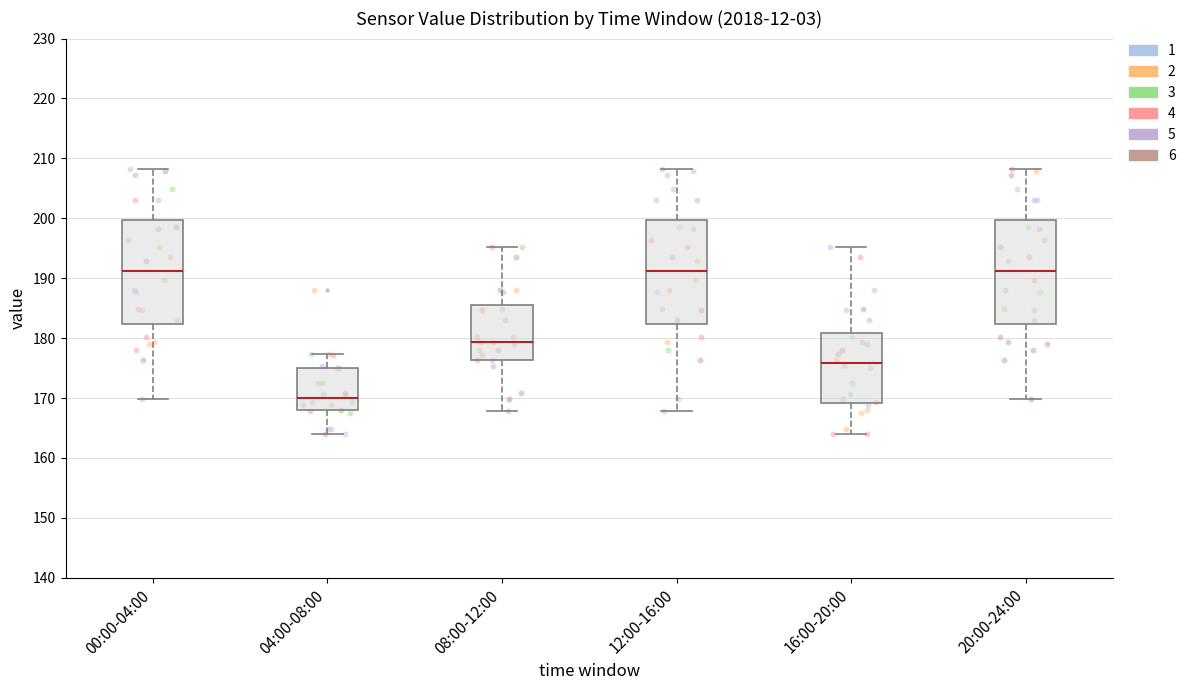

Reading left to right, transcribe this box plot: for each box, give where its median line is, the range the box spans, and where its two whiskers end, as read against the y-axis. The values are not printed on the chart, so give them approximately, as read against the axis.

00:00-04:00: median 191, box 182 to 200, whiskers 170 to 208
04:00-08:00: median 170, box 168 to 175, whiskers 164 to 177
08:00-12:00: median 179, box 176 to 186, whiskers 168 to 195
12:00-16:00: median 191, box 182 to 200, whiskers 168 to 208
16:00-20:00: median 176, box 169 to 181, whiskers 164 to 195
20:00-24:00: median 191, box 182 to 200, whiskers 170 to 208